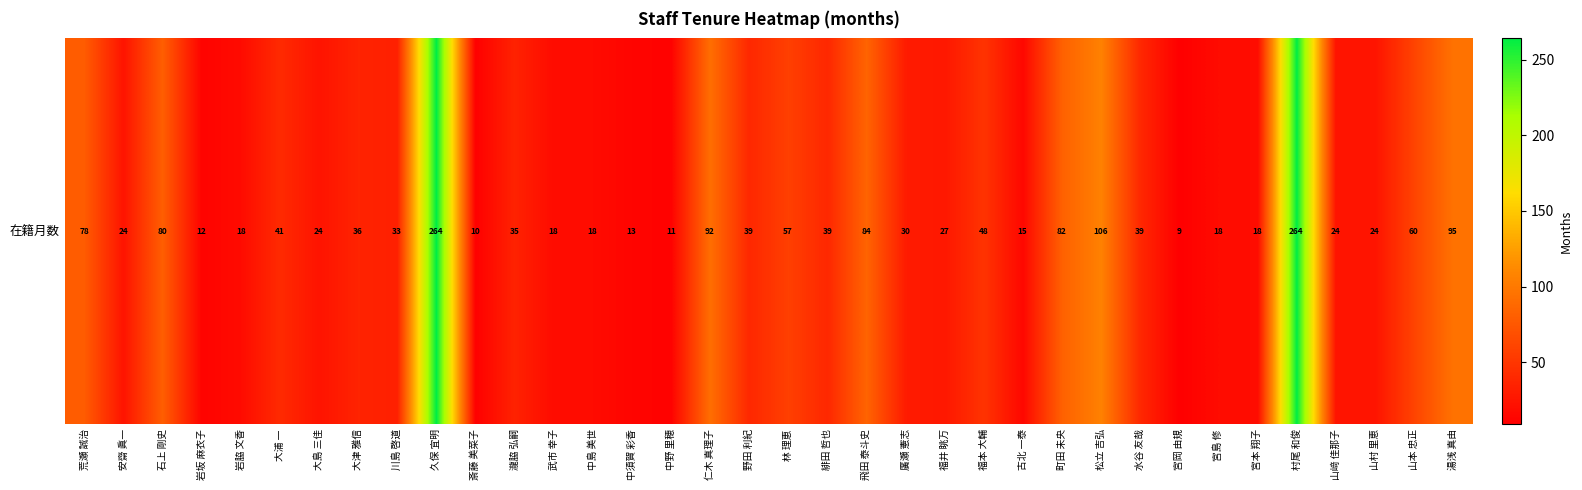

Between 武市 幸子 and 大浦 一, which is larger?

大浦 一